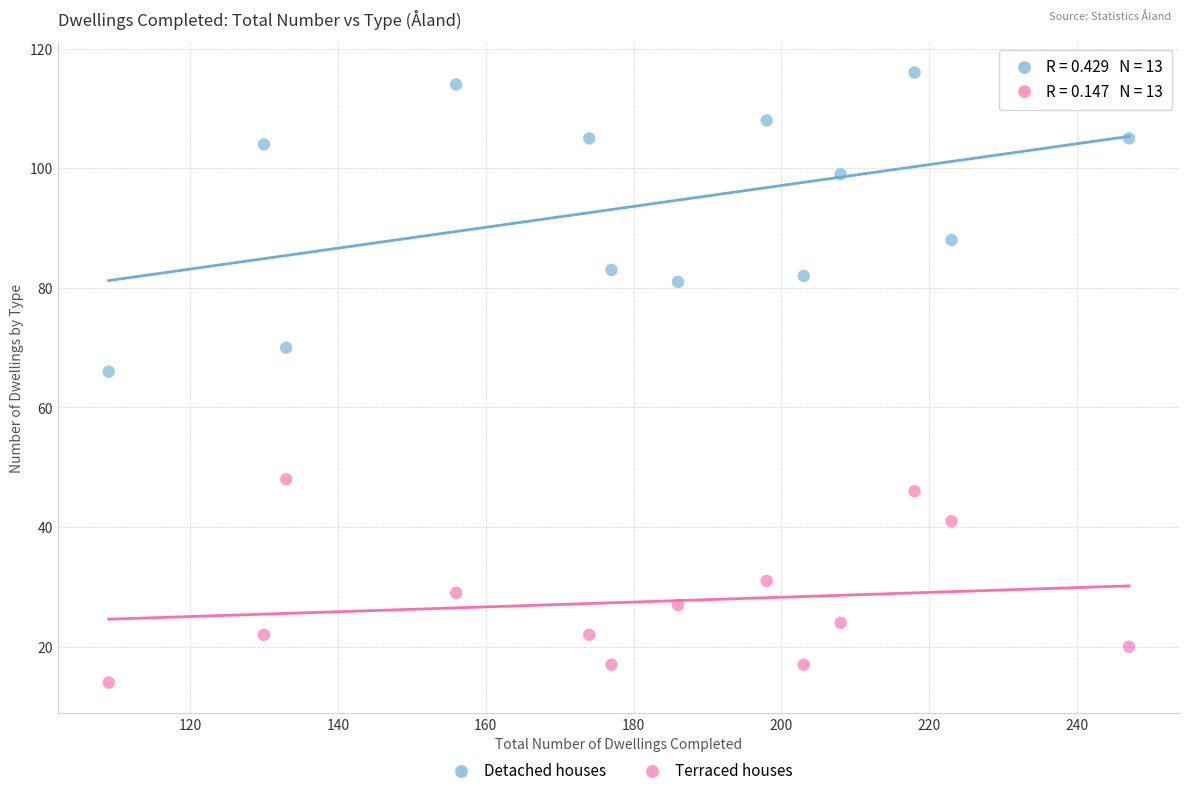

Which series contains the lowest Y value?

Terraced houses